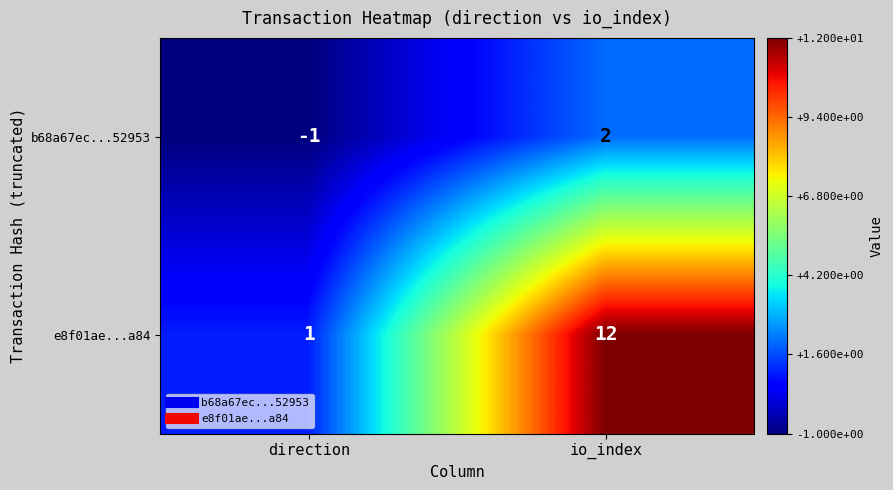

The b68a67ec...52953 series shows 1 at io_index. True or false?

False